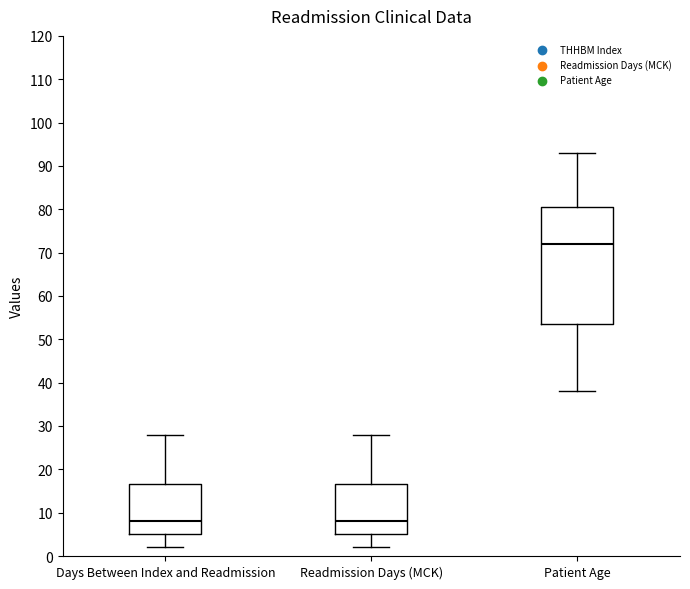

Reading left to right, transcribe this box plot: for each box, give where its median line is, the range the box spans, and where its two whiskers end, as read against the y-axis. The values are not printed on the chart, so give them approximately, as read against the axis.

Days Between Index and Readmission: median 8, box 5 to 17, whiskers 2 to 28
Readmission Days (MCK): median 8, box 5 to 17, whiskers 2 to 28
Patient Age: median 72, box 54 to 81, whiskers 38 to 93